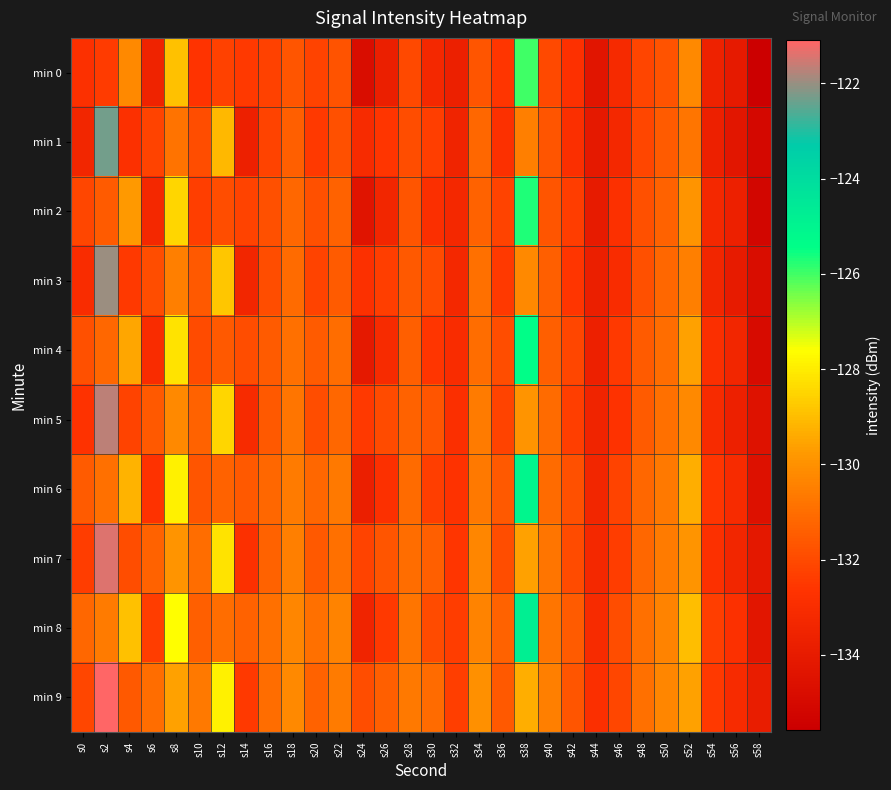

What is the spread (max minus min) of values at s44?

1.5